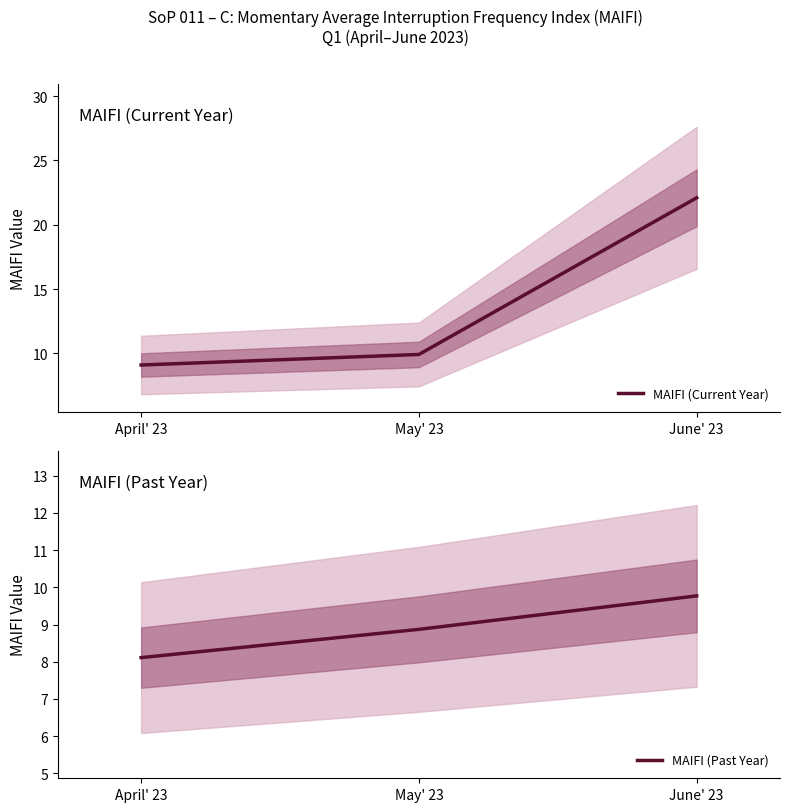

Which series changed the most between April' 23 and May' 23?

MAIFI (Current Year)